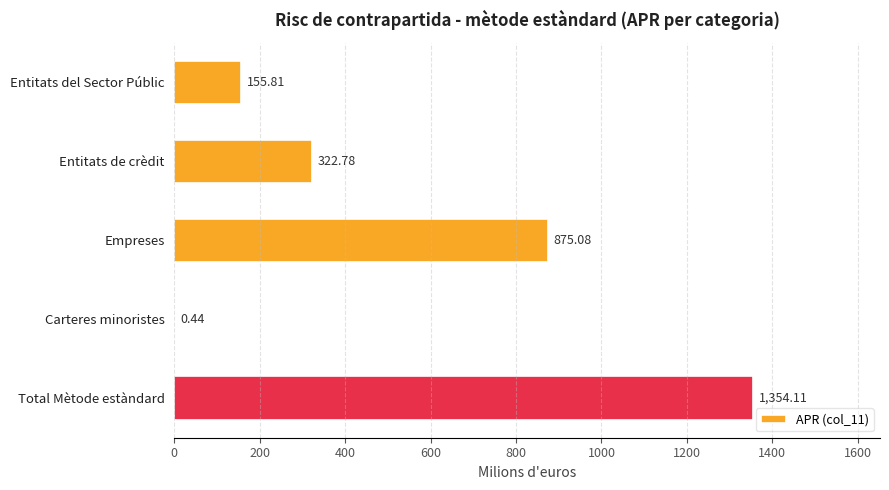

At which label is the value closest to 677?

Empreses